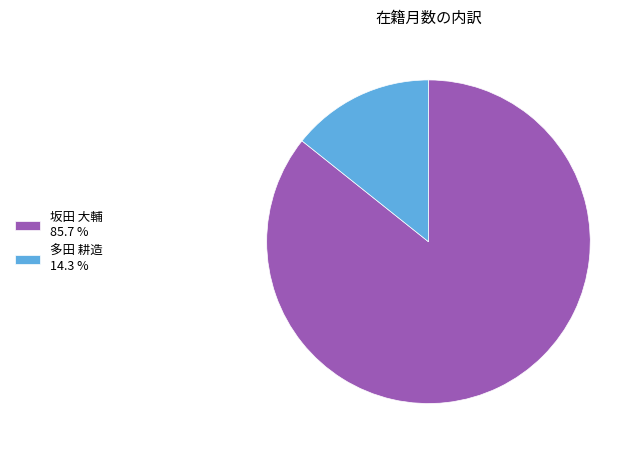

Do 多田 耕造 14.3 % and 坂田 大輔 85.7 % together represent more than half of the pie?

Yes